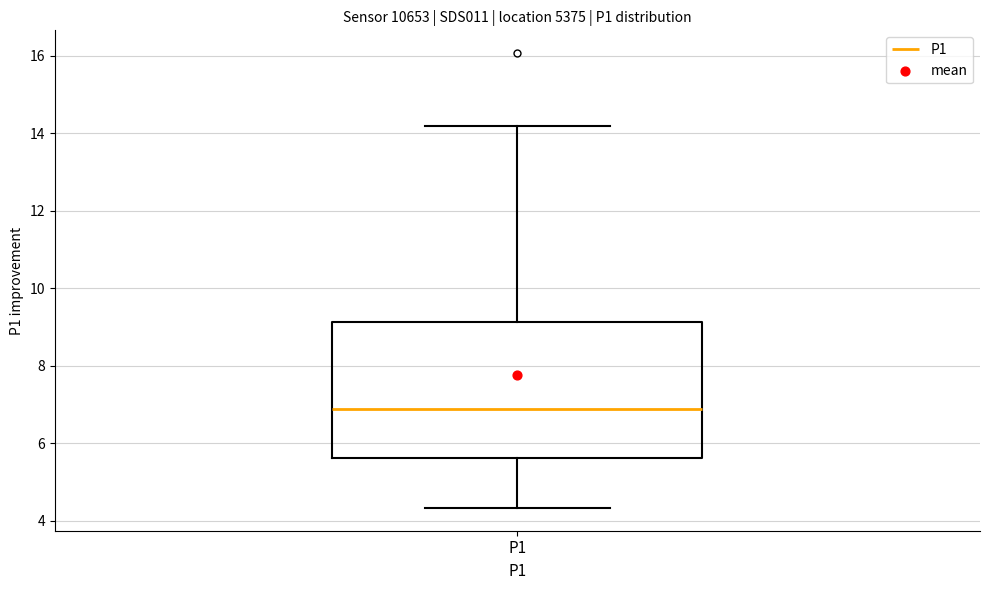

Where is the upper edge of the box for P1 on the y-axis? The values are not printed on the chart, so give them approximately, as read against the axis.

9.2